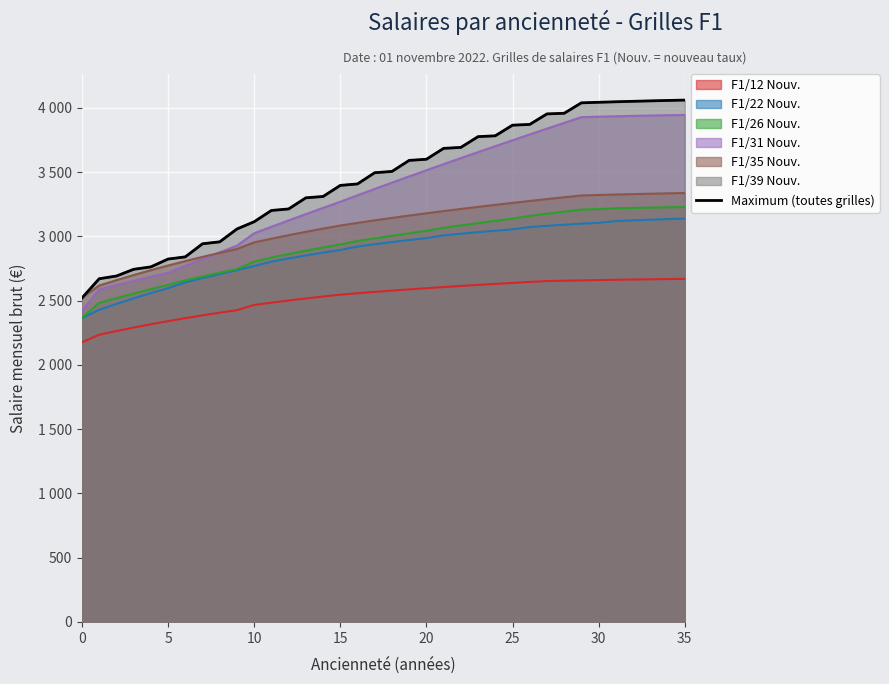

At which label is the value closest to 3289?

13